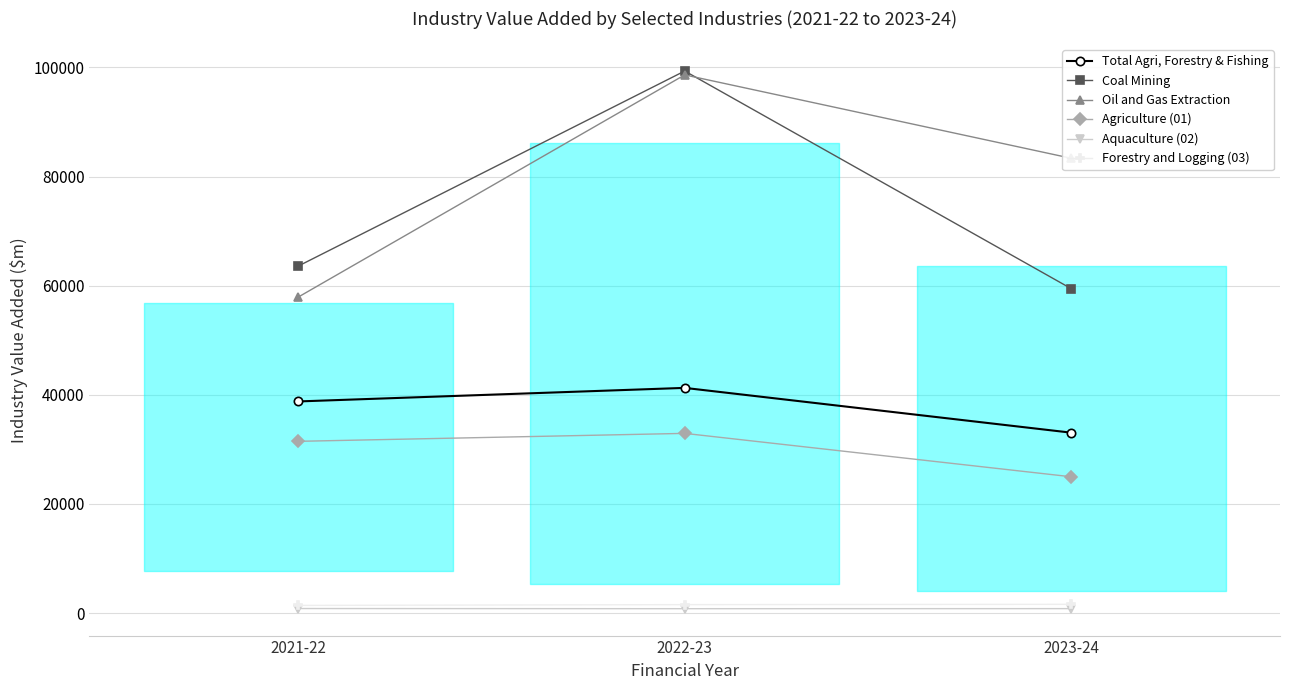

At which category is the sum across all series the highest?

2022-23